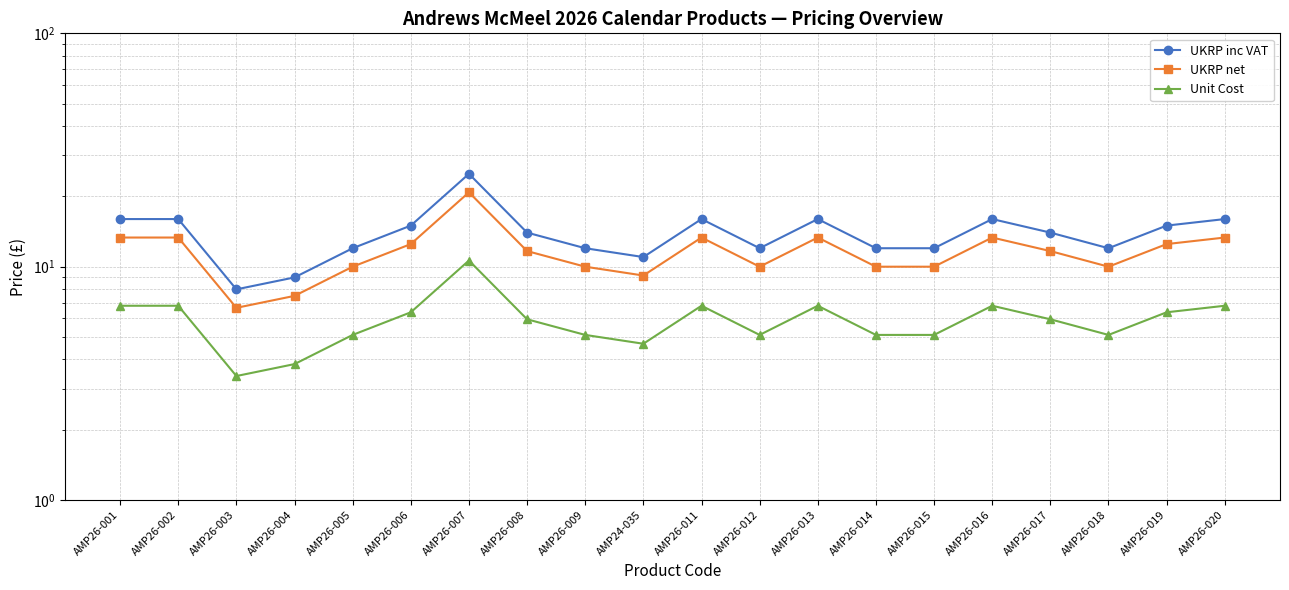

Reading left to right, list all the values displayed in this chart.

UKRP inc VAT: 16.0	16.0	8.0	9.0	12.0	15.0	25.0	14.0	12.0	11.0	16.0	12.0	16.0	12.0	12.0	16.0	14.0	12.0	15.0	16.0
UKRP net: 13.3	13.3	6.7	7.5	10.0	12.5	20.8	11.7	10.0	9.2	13.3	10.0	13.3	10.0	10.0	13.3	11.7	10.0	12.5	13.3
Unit Cost: 6.8	6.8	3.4	3.8	5.1	6.4	10.6	5.9	5.1	4.7	6.8	5.1	6.8	5.1	5.1	6.8	5.9	5.1	6.4	6.8